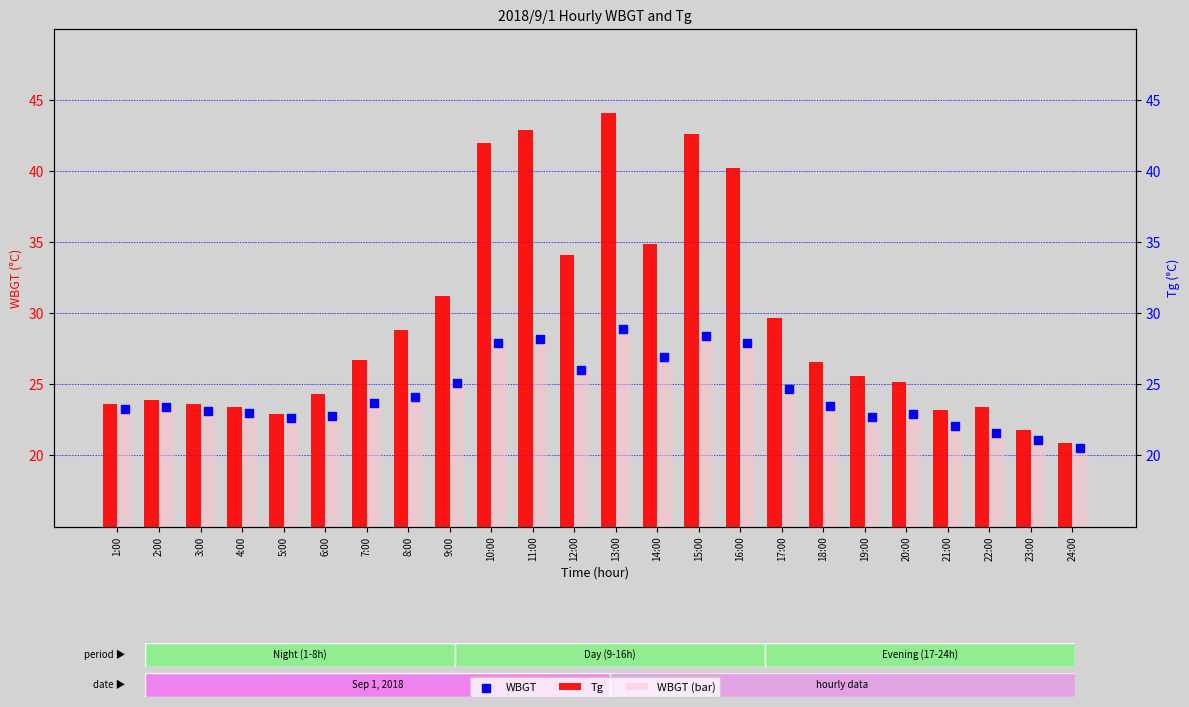

Which series has the largest total across all categories?

Tg